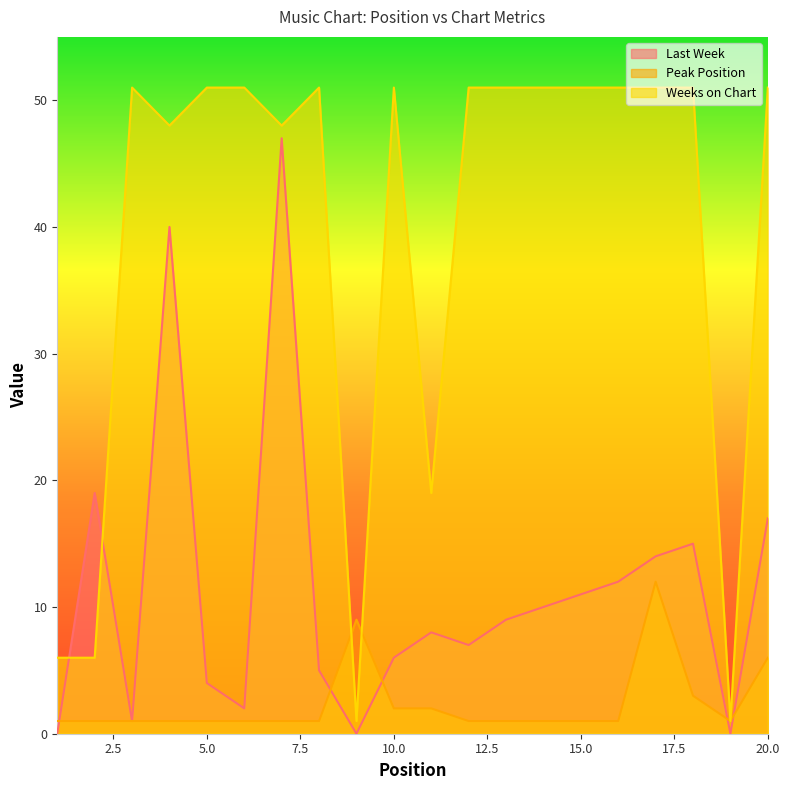

At which category does Last Week reach its first local peak?

2